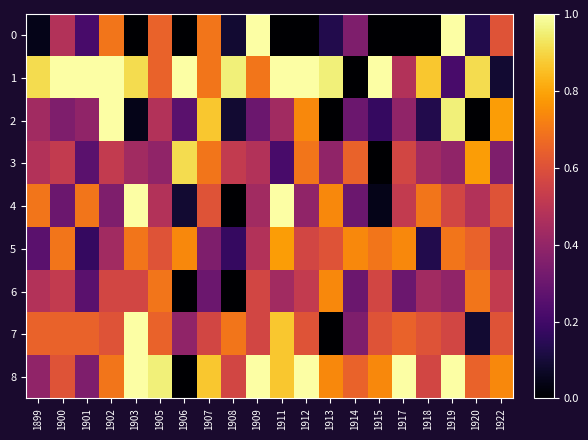

Between 1912 and 1917, which is larger?

1912